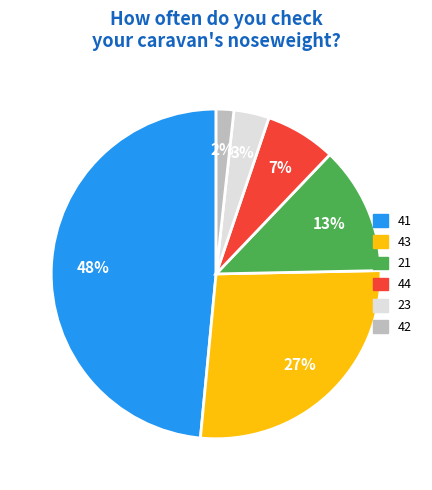

Does any single category account for the majority?

No